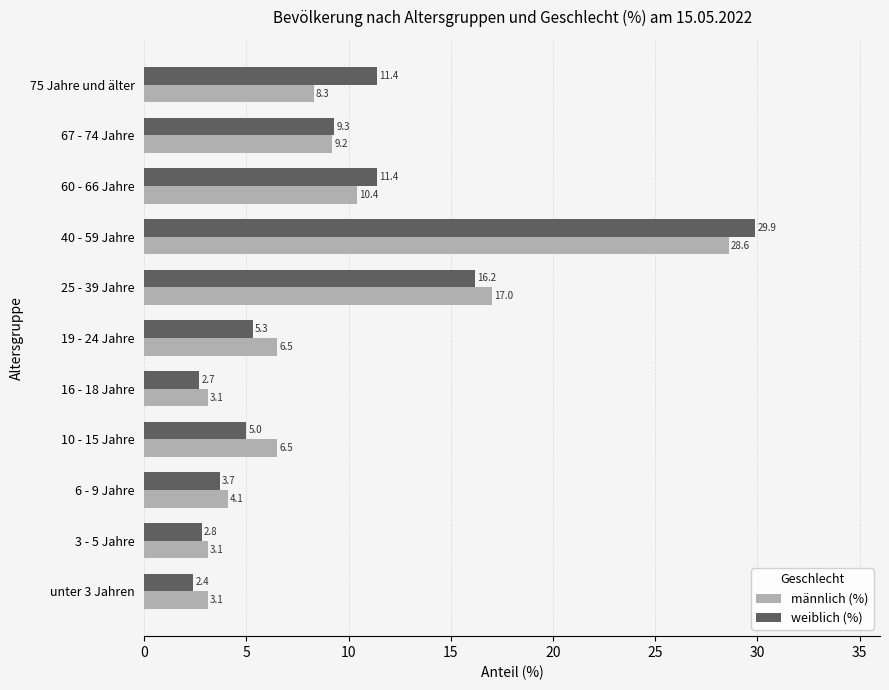

Rank the series at 19 - 24 Jahre from lowest to highest value.

weiblich (%), männlich (%)